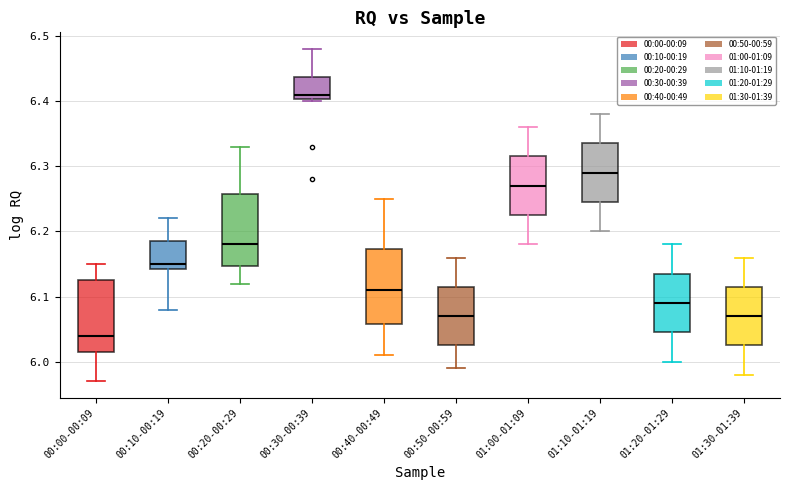

Where does the upper whisker of the box for 00:00-00:09 end on the y-axis? The values are not printed on the chart, so give them approximately, as read against the axis.

6.15